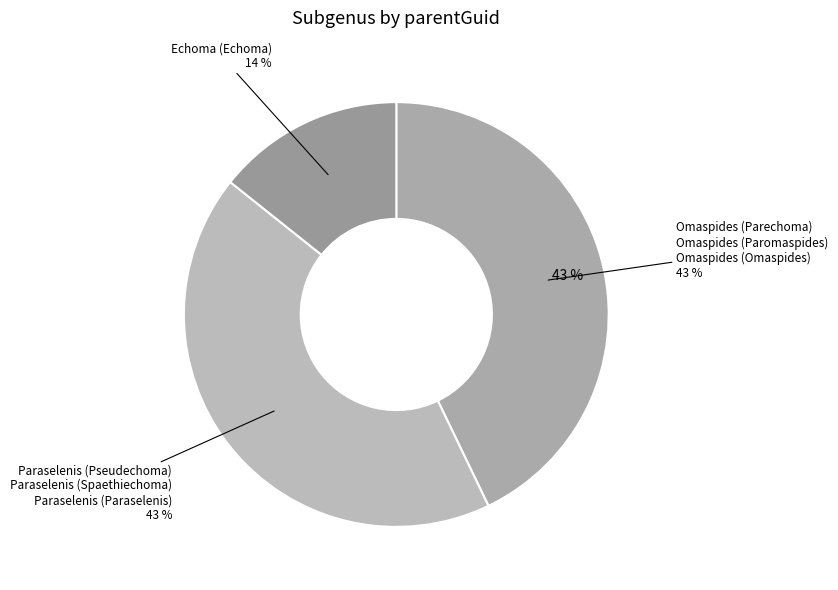

True or false: Paraselenis (Paraselenis) accounts for 19% of the total.

True